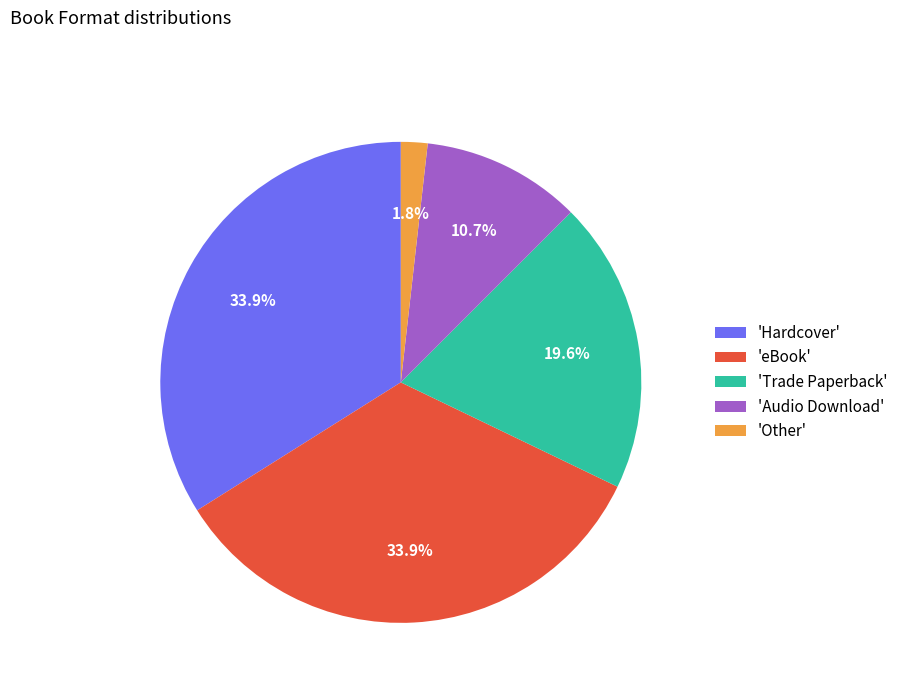

Is there a majority slice in this chart?

No